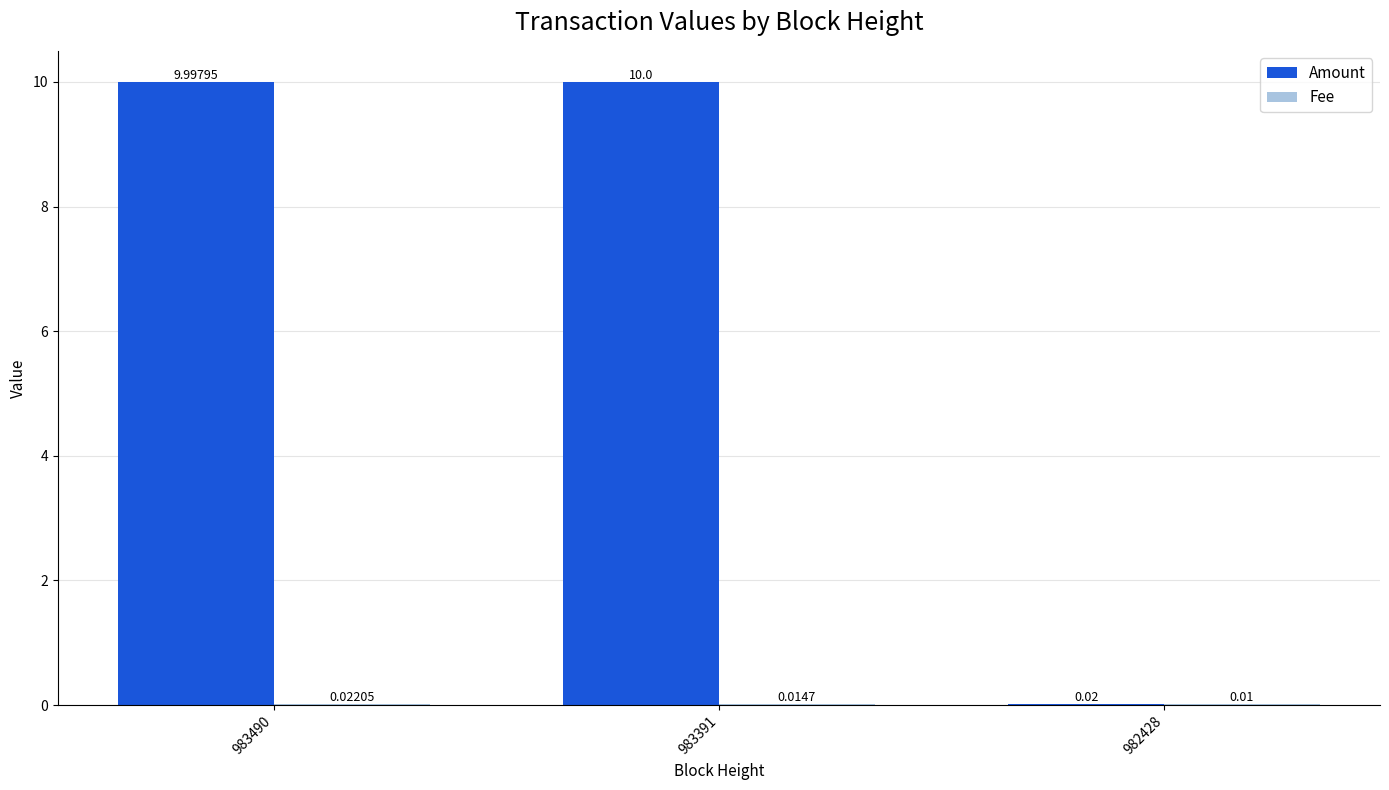

Between 983490 and 982428, which series saw the biggest shift?

Amount